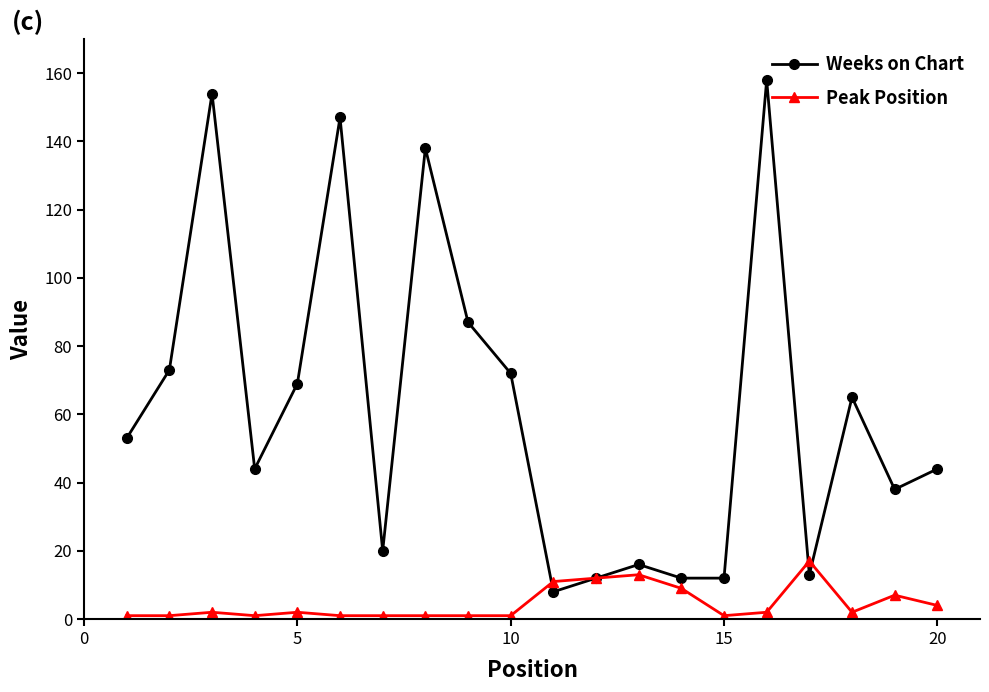

True or false: Peak Position has more than 2 interior local peaks.

True